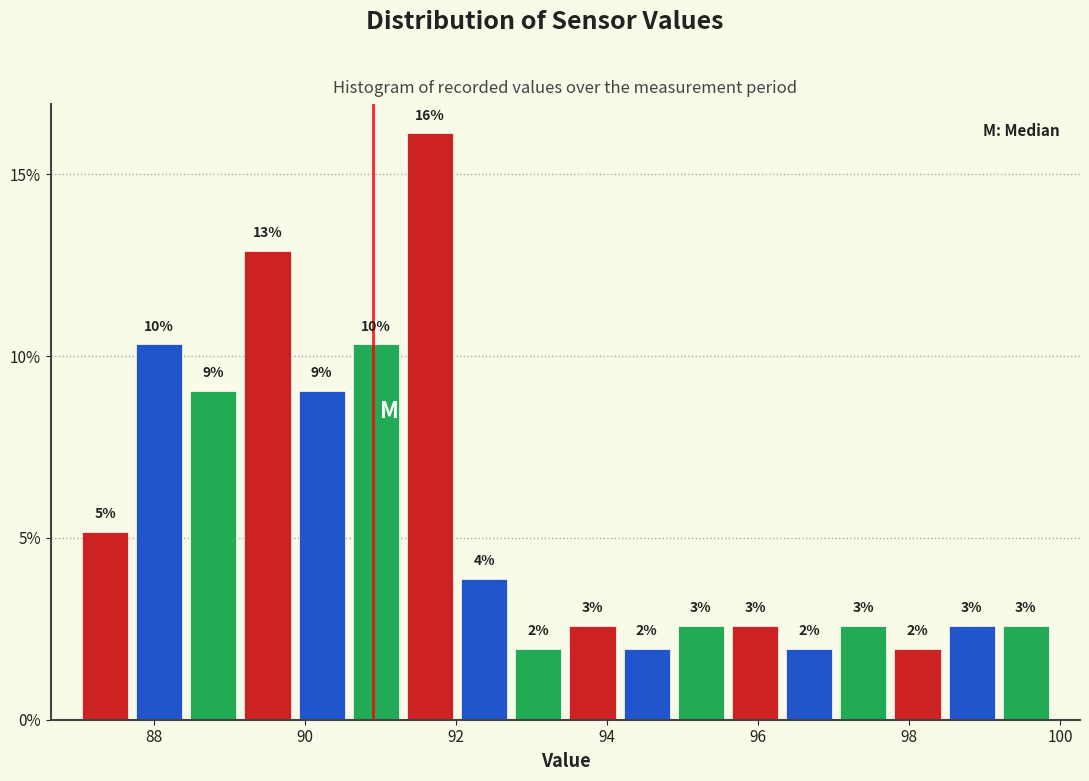

Read against the x-axis, roughly where is the centre of the tallest bar?

91.6